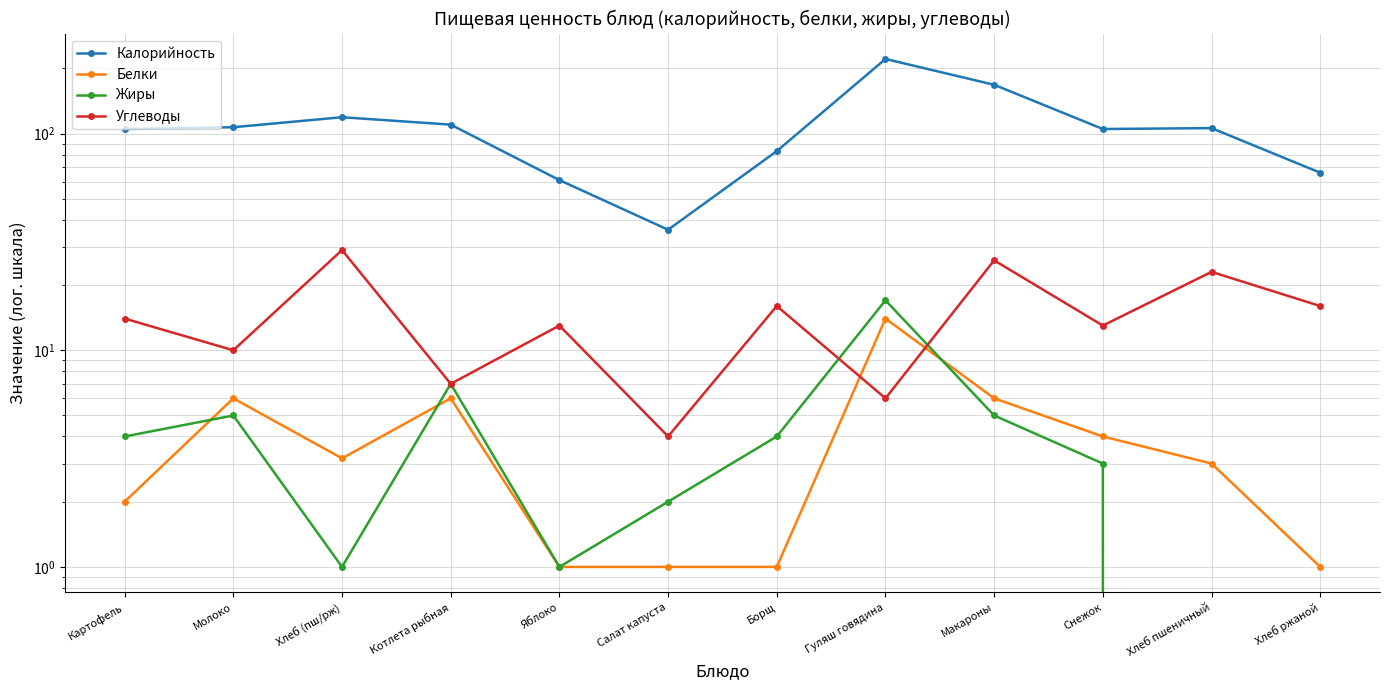

Where is Калорийность nearest to the value 128?

Хлеб (пш/рж)